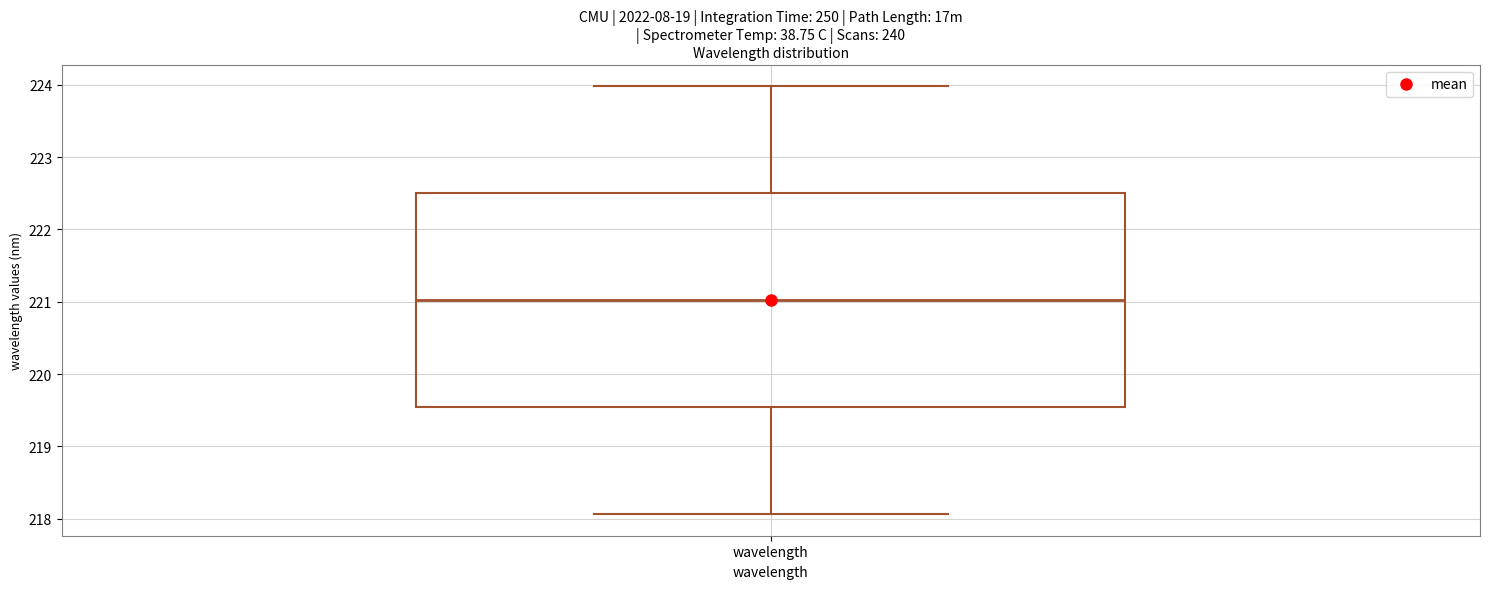

Read this box plot against the y-axis: the position of the median line, the range covered by the box, and the ends of both whiskers. The values are not printed on the chart, so give them approximately, as read against the axis.

median 221.0, box 219.5 to 222.5, whiskers 218.1 to 224.0